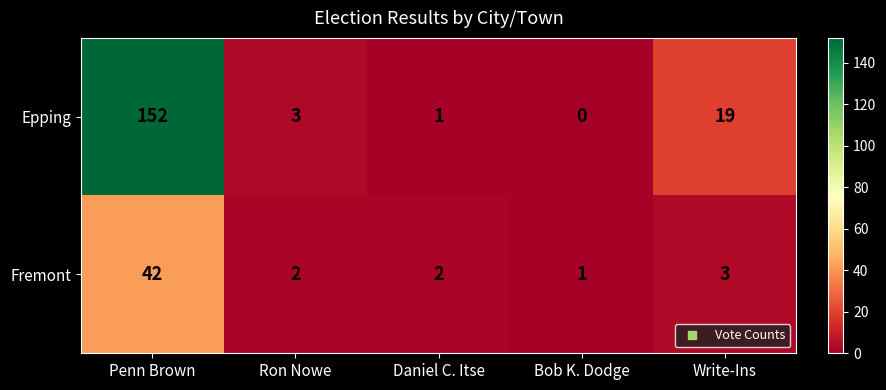

What is the total value across all series at Penn Brown?

194